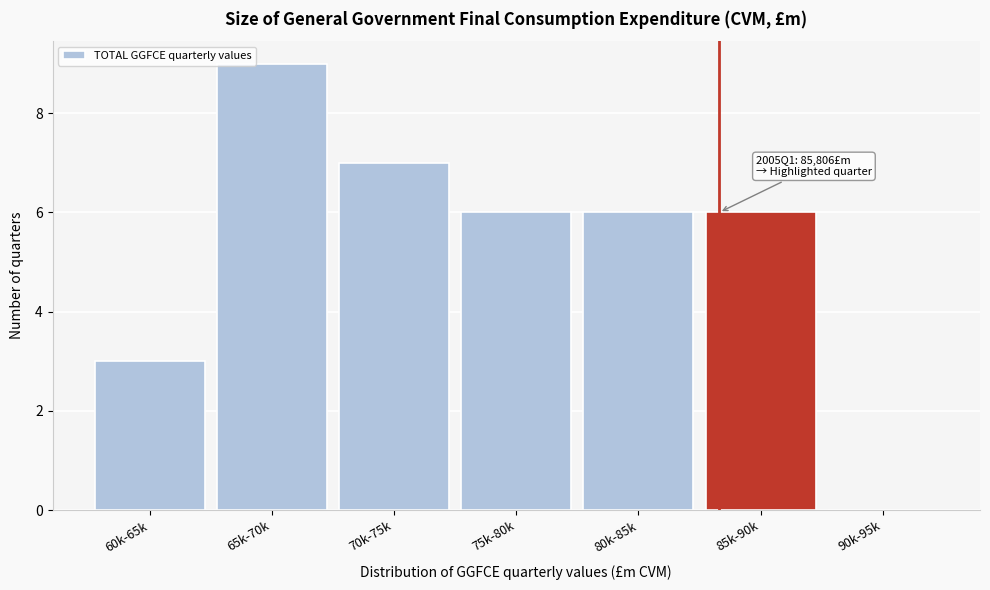

Reading left to right, extract all data points from this chart.

60k-65k=3	65k-70k=9	70k-75k=7	75k-80k=6	80k-85k=6	85k-90k=6	90k-95k=0